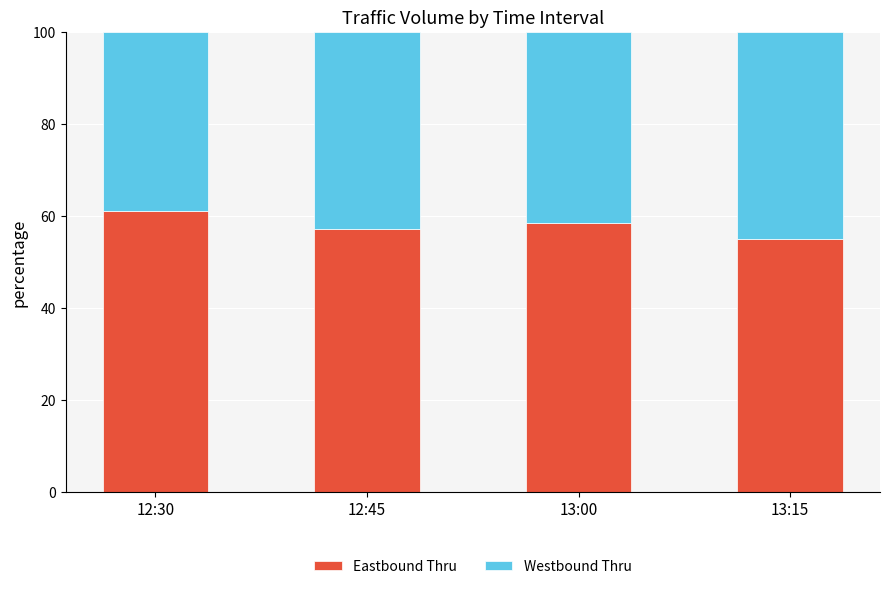

How many values in the Eastbound Thru series exceed 58?

2